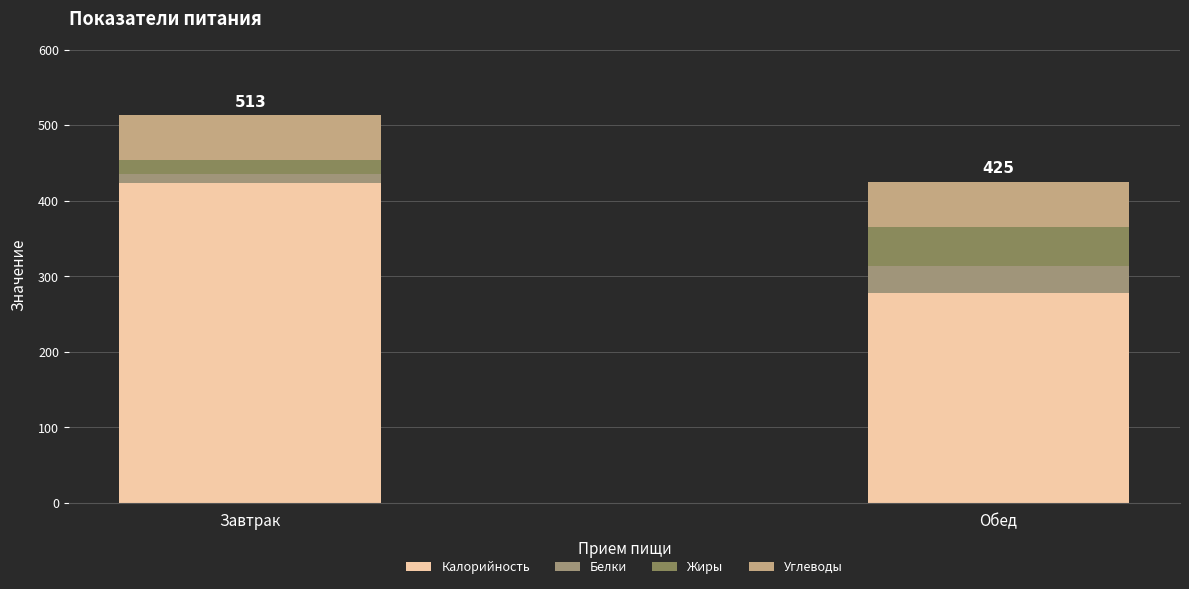

What is the total value across all series at Обед?

425.0